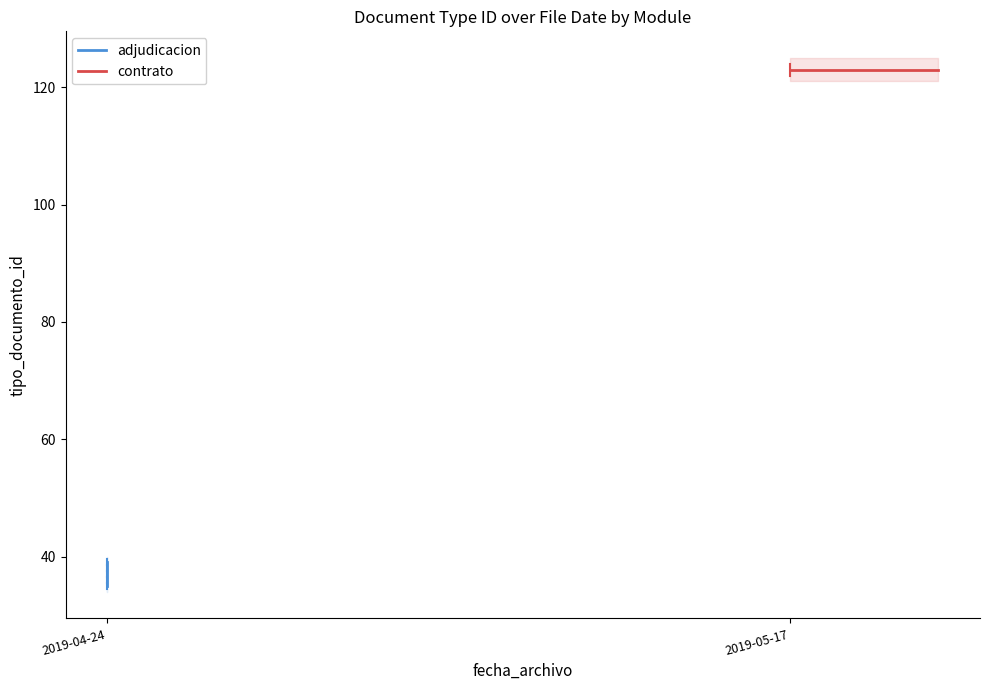

Reading left to right, list all the values displayed in this chart.

2019-04-24=35	2019-04-24=38	2019-04-24=36	2019-04-24=39	2019-05-17=123	2019-04-24=37